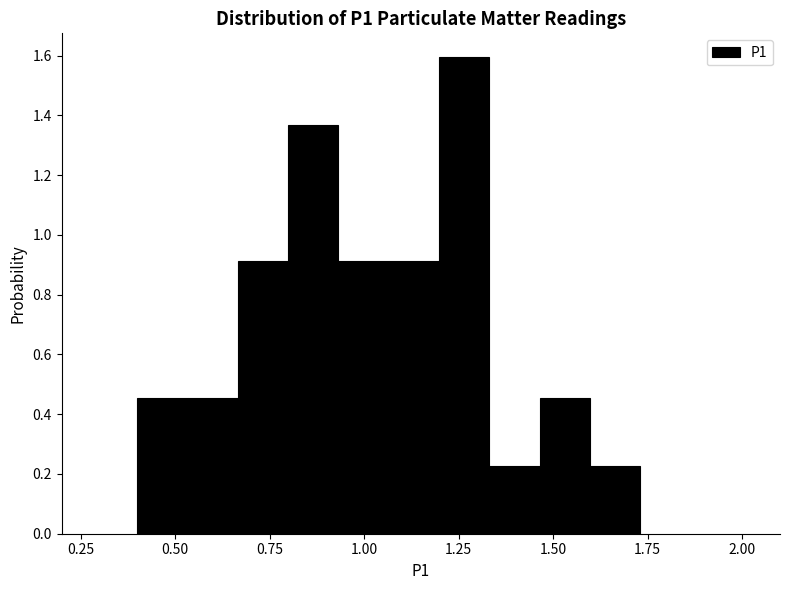

Around what value on the x-axis is the tallest bar? Give the approximate position of its centre, as read against the axis.

1.25